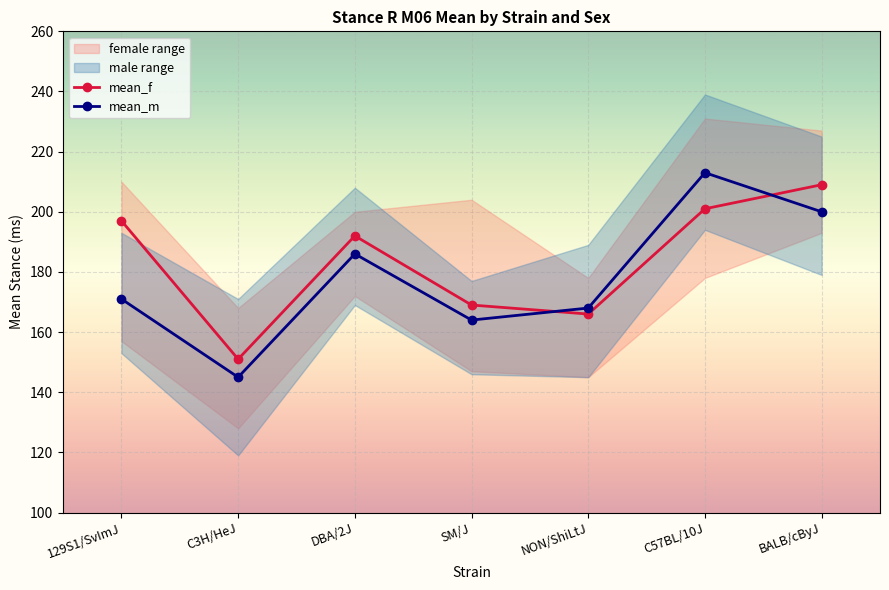

True or false: mean_m has more than 2 interior local peaks.

False